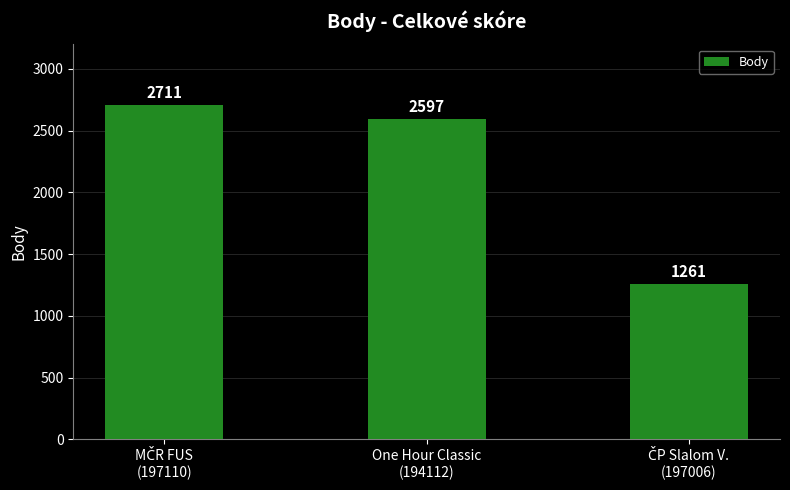

What is the value of the 1st bar from the left?

2711